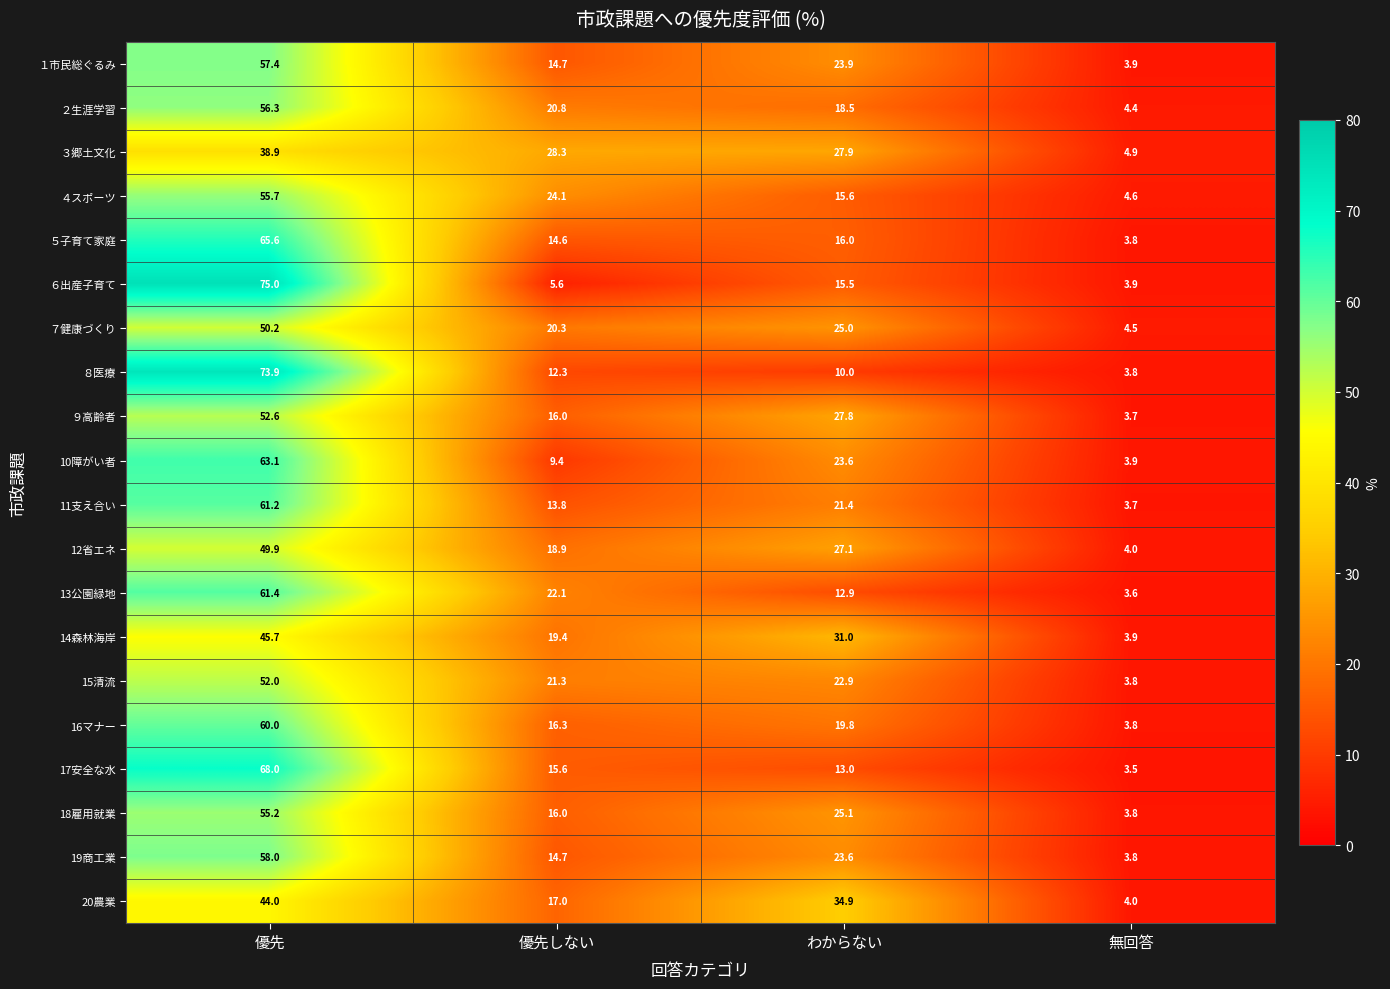

What is the sum of all 13公園緑地 values?

100.0